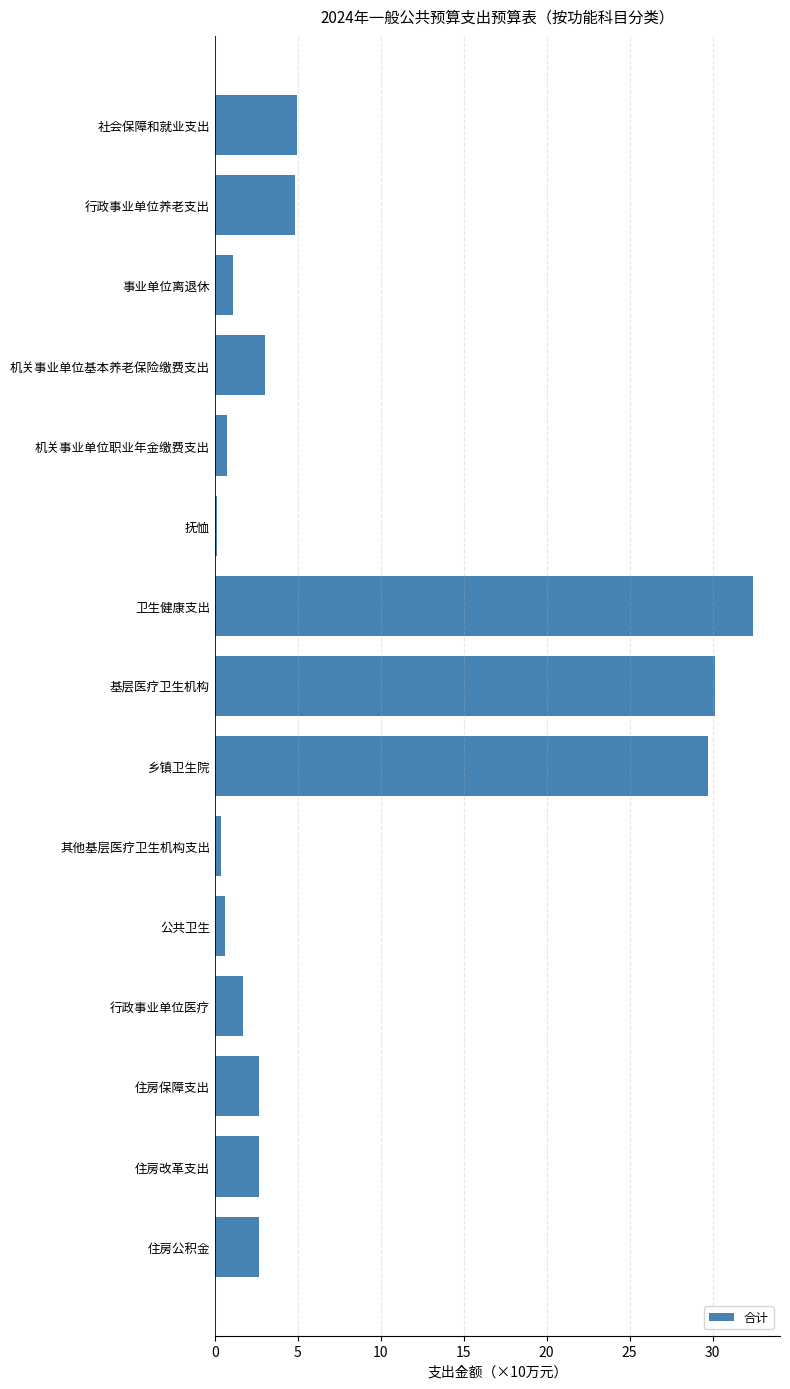

What is the difference between the maximum and second lowest values?

32.1